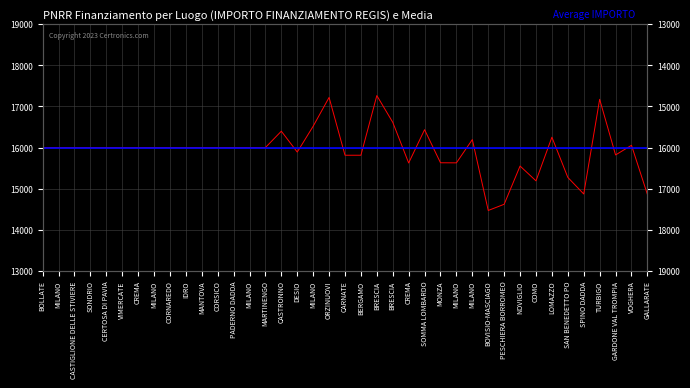

Which category has the highest value across all series?

BRESCIA